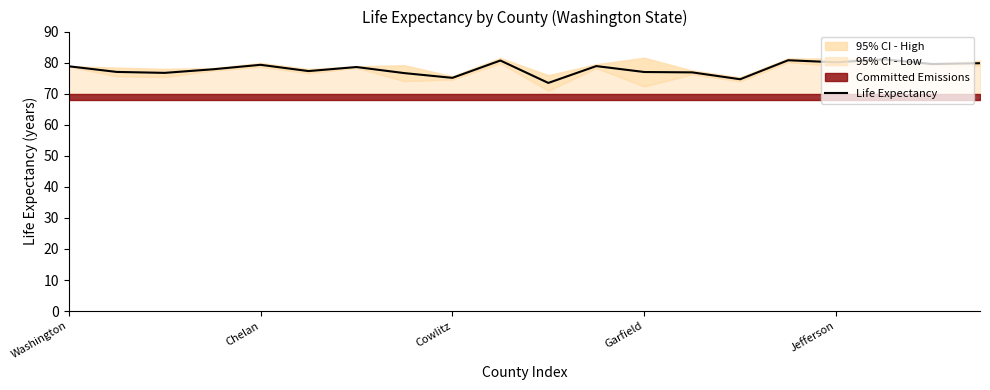

How many data points does each series have?

20